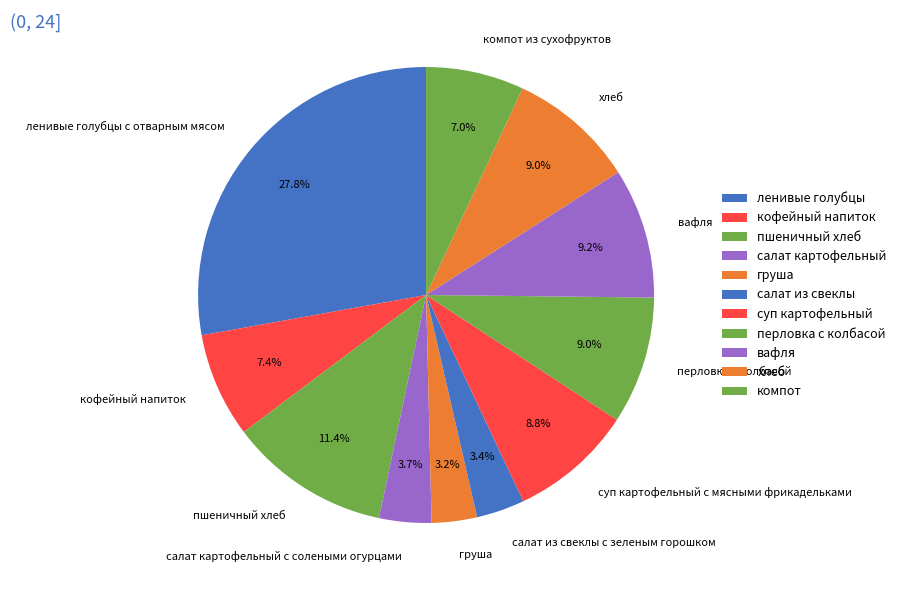

What is the largest slice in the pie chart?

ленивые голубцы с отварным мясом